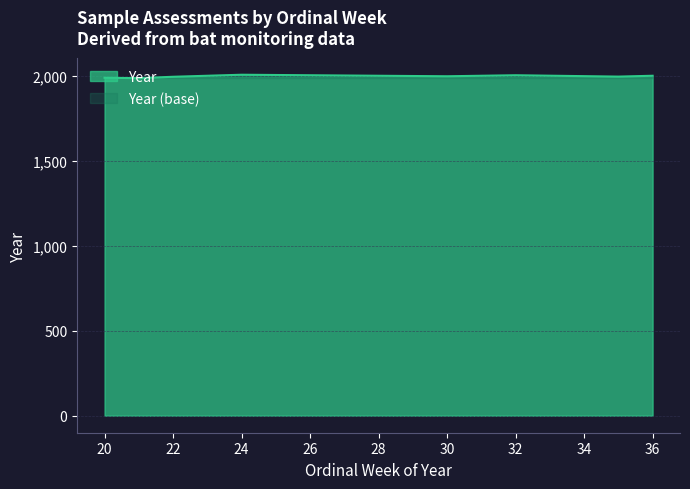

True or false: the data has more than 0 interior local peaks.

True